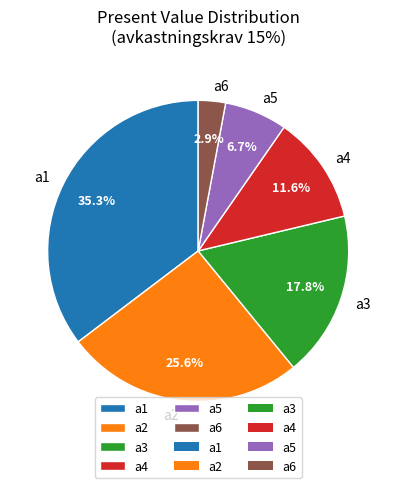

To the nearest percent, what is the combined percentage of a5 and a4?

18%